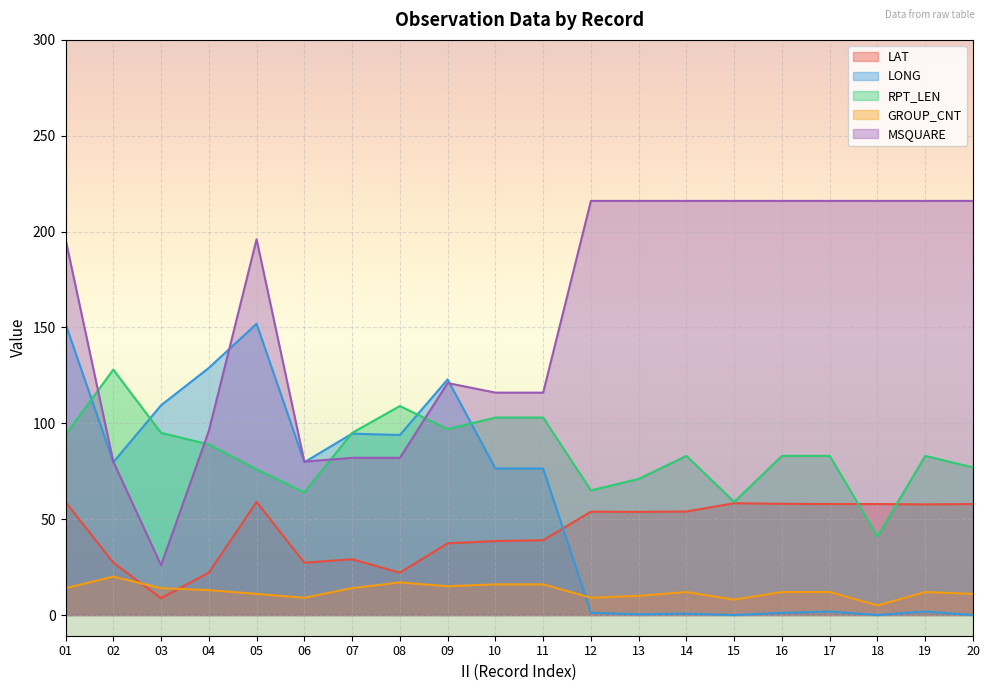

List the labels in order of GROUP_CNT value, smallest first.

18, 15, 06, 12, 13, 05, 20, 14, 16, 17, 19, 04, 01, 03, 07, 09, 10, 11, 08, 02